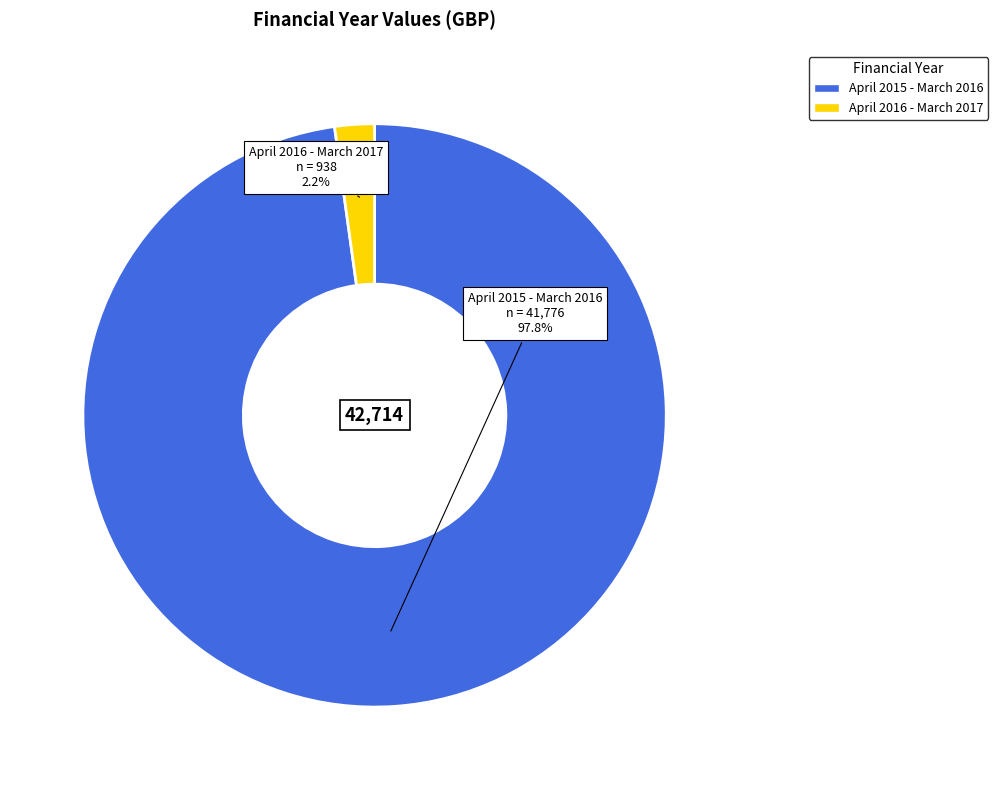

Is the sum of April 2016 - March 2017 and April 2015 - March 2016 greater than half?

Yes